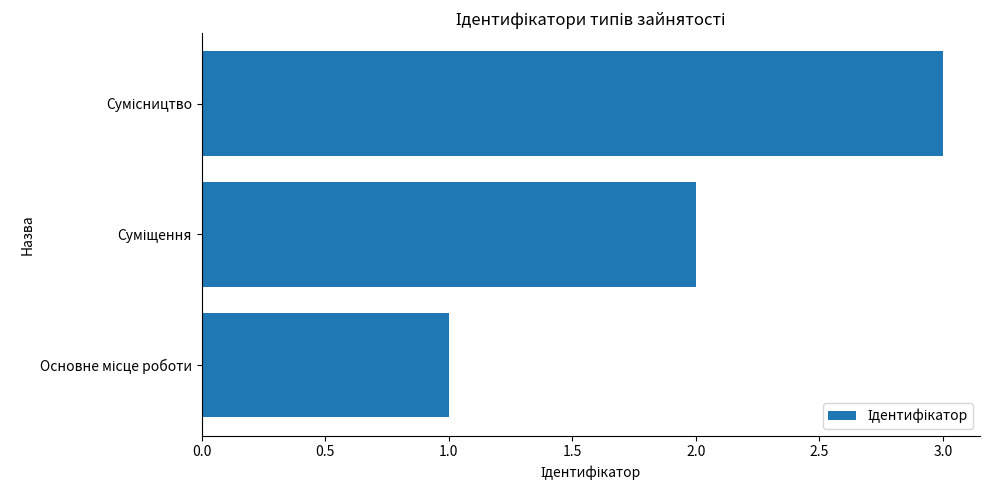

What is the sum of all values?

6